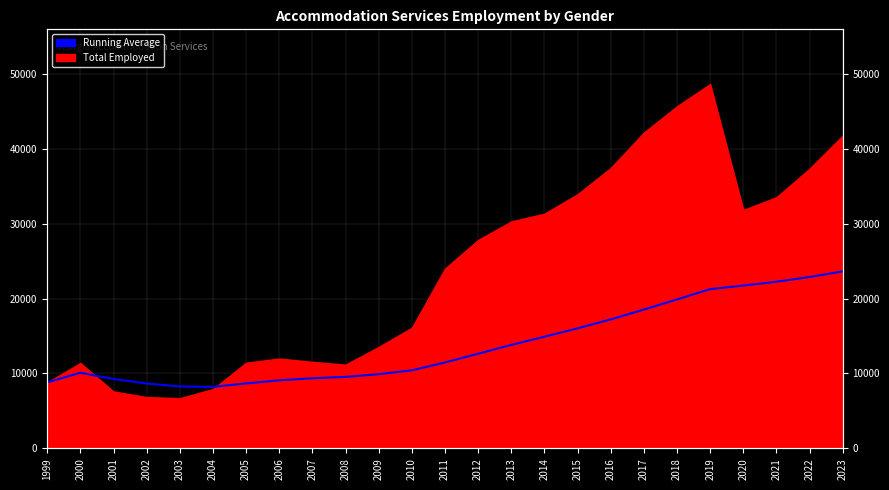

What is the sum of all values?

346519.2